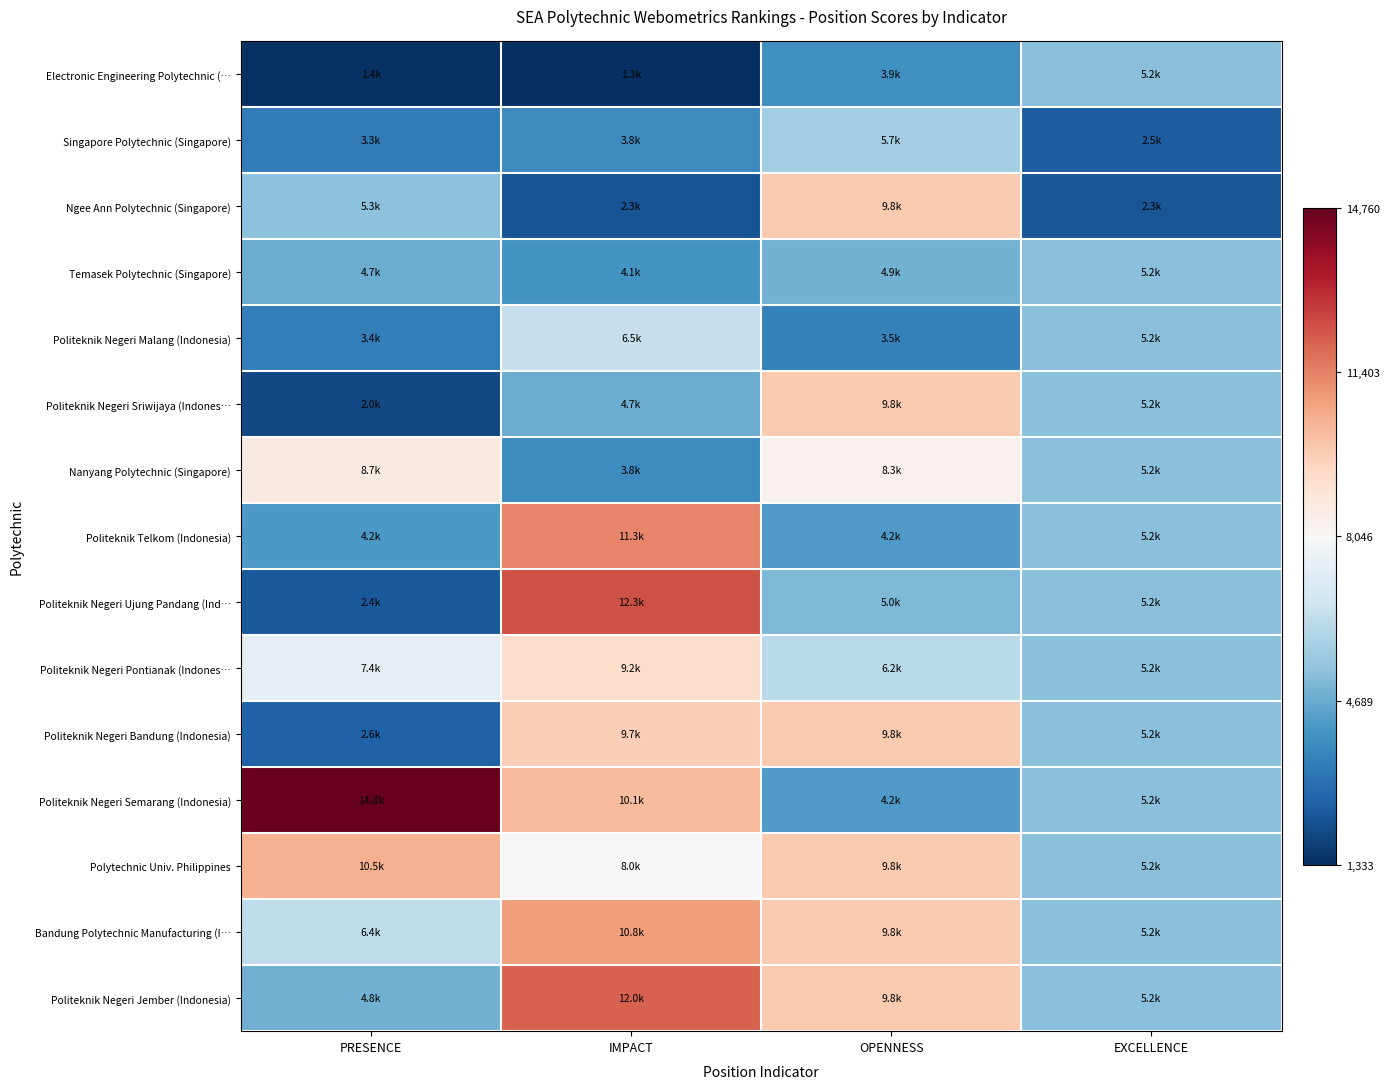

Between IMPACT and EXCELLENCE, which series saw the biggest shift?

Politeknik Negeri Ujung Pandang (Ind…